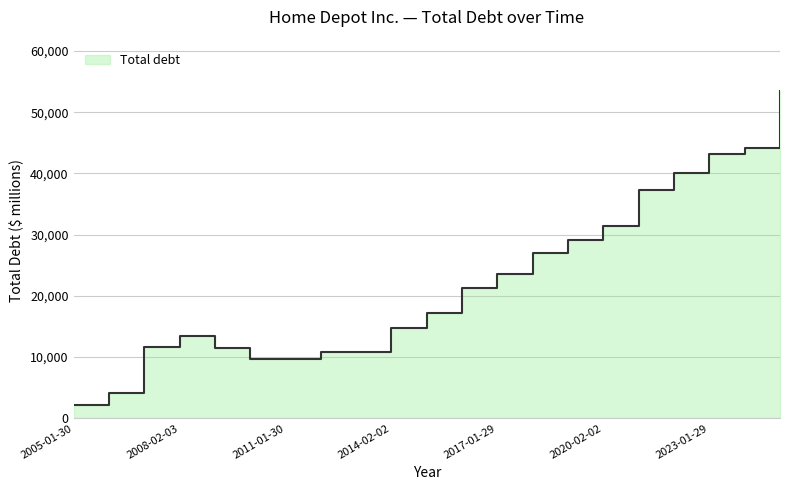

How many points are higher than both their immediate neighbors (excluding endpoints)?

1